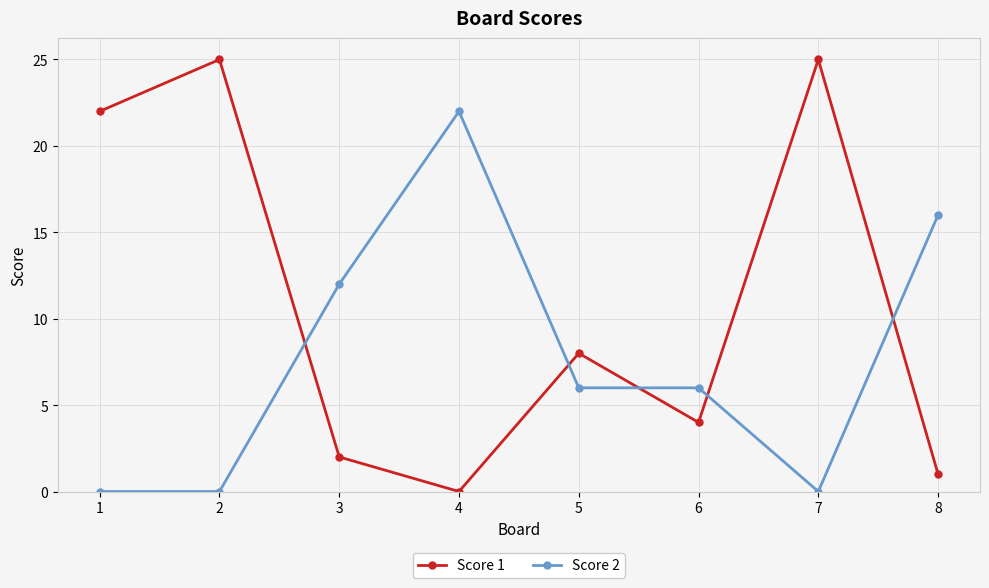

What is the difference between the highest and lowest values at 4?

22